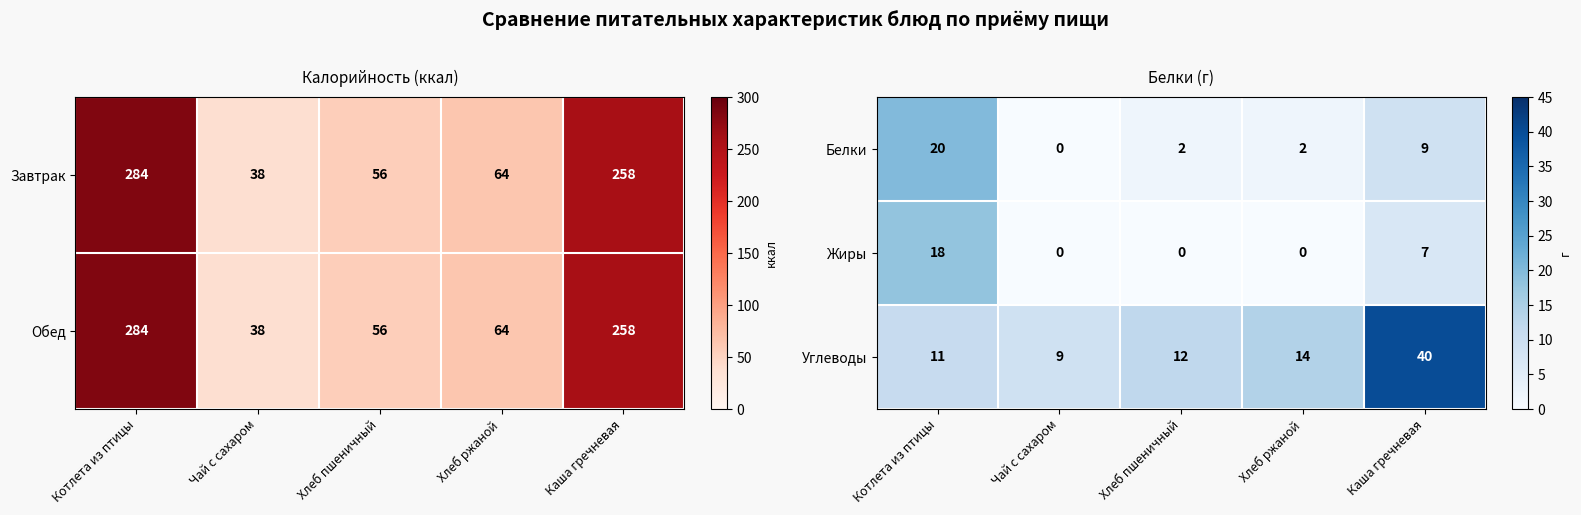

Is it true that Углеводы equals 20 at Хлеб ржаной?

False